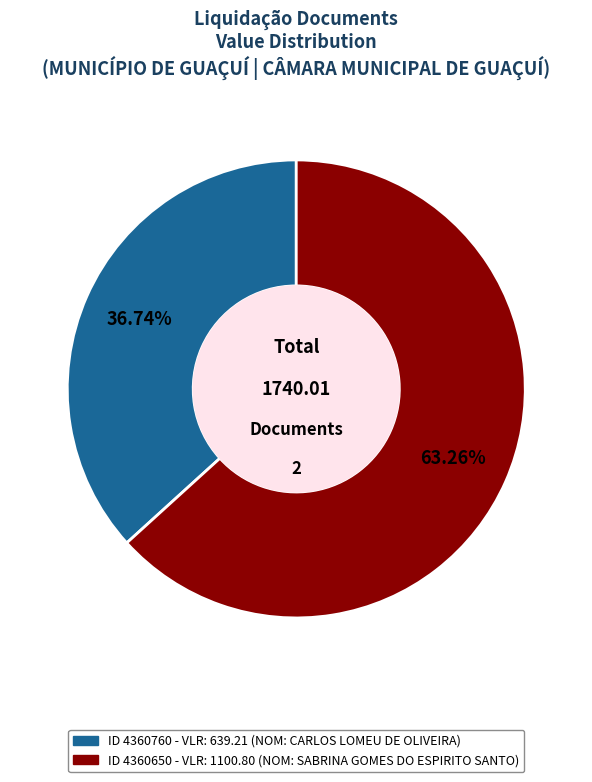

Is there a majority slice in this chart?

Yes